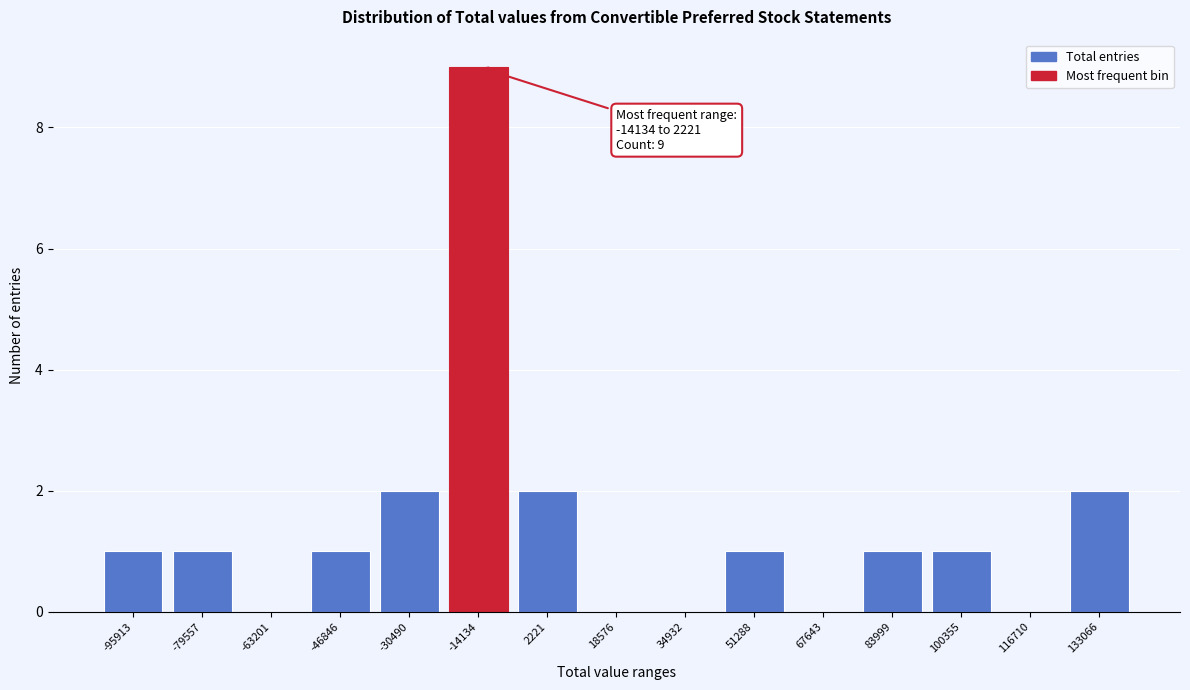

Reading left to right, transcribe all the data shown in this chart.

-95913=1	-79557=1	-63201=0	-46846=1	-30490=2	-14134=9	2221=2	18576=0	34932=0	51288=1	67643=0	83999=1	100355=1	116710=0	133066=2